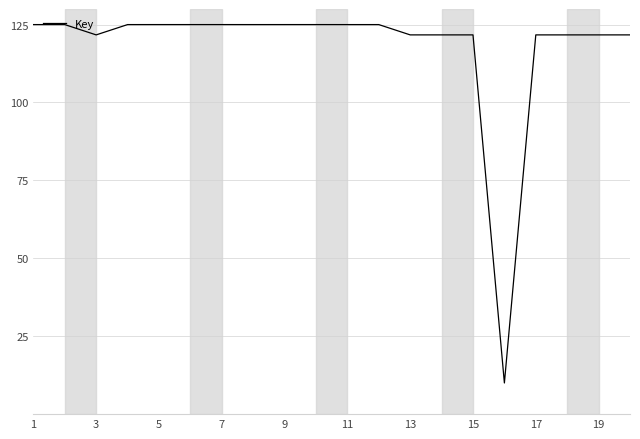

What is the difference between the maximum and minimum values?

115.0